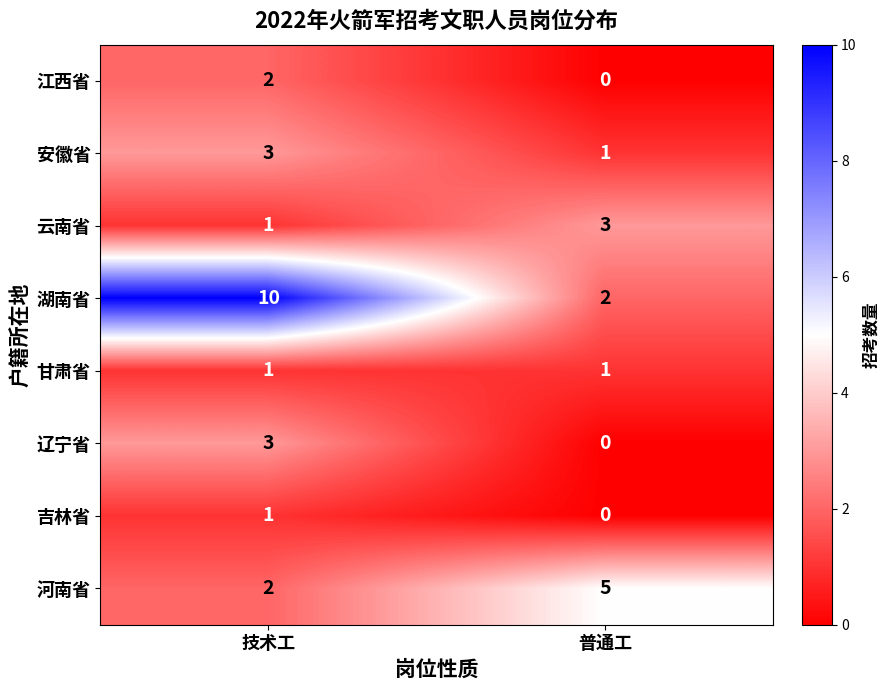

Which series changed the most between 技术工 and 普通工?

湖南省